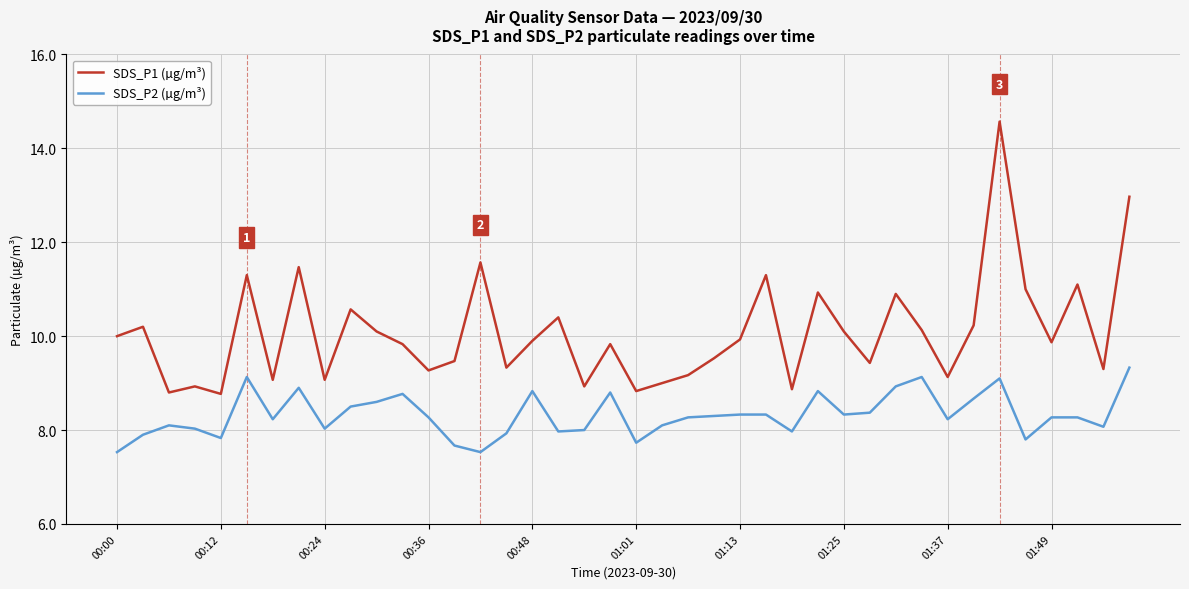

What are all the series names shown in the legend?

SDS_P1 (µg/m³), SDS_P2 (µg/m³)